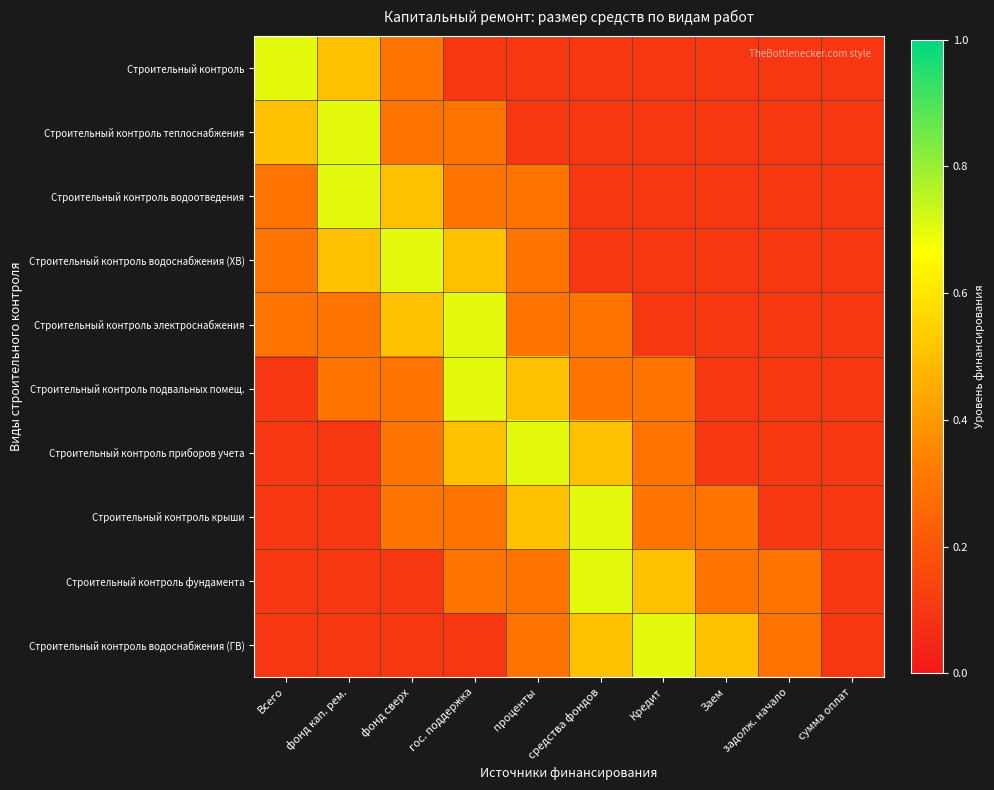

Rank the series at Заем from highest to lowest value.

Строительный контроль водоснабжения (ГВ), Строительный контроль крыши, Строительный контроль фундамента, Строительный контроль, Строительный контроль теплоснабжения, Строительный контроль водоотведения, Строительный контроль водоснабжения (ХВ), Строительный контроль электроснабжения, Строительный контроль подвальных помещ., Строительный контроль приборов учета